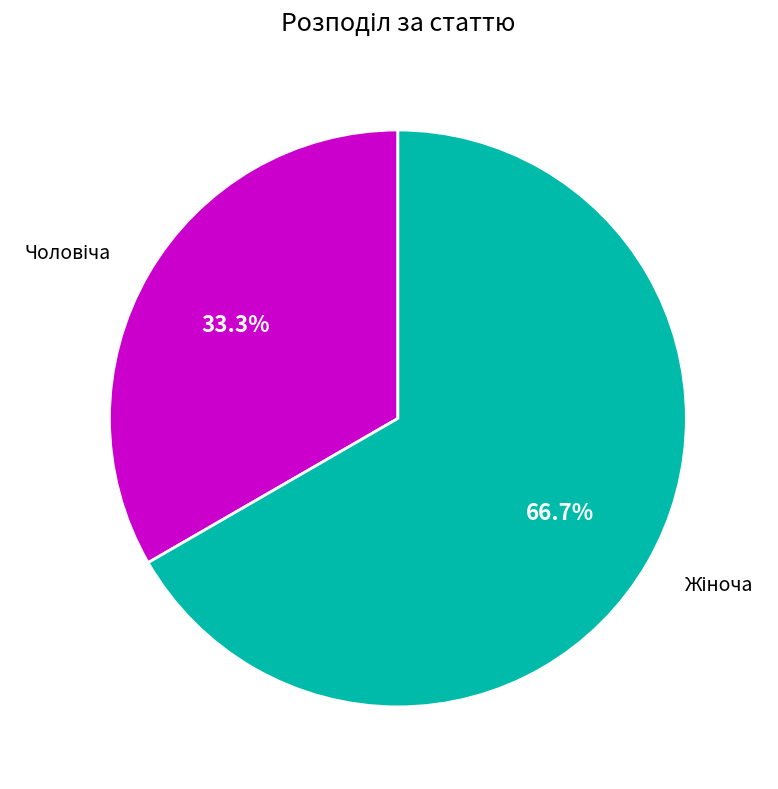

Does any single category account for the majority?

Yes